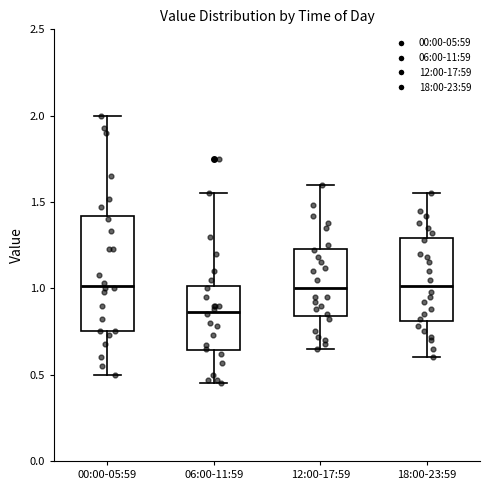

Comparing the boxes themselves (not the whiskers), which one is the tallest?

00:00-05:59